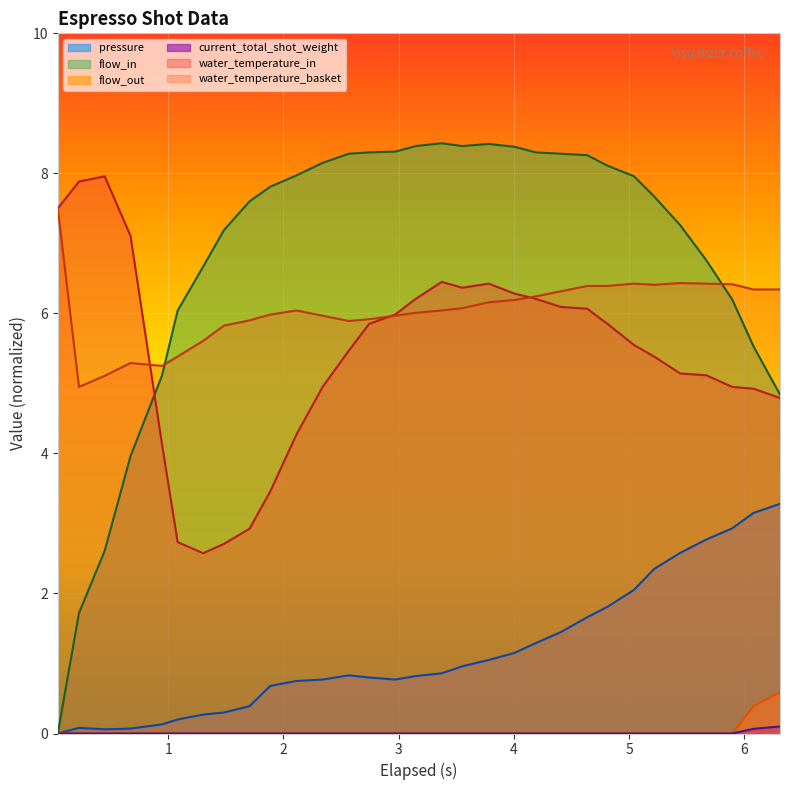

Which series has the largest total across all categories?

flow_in